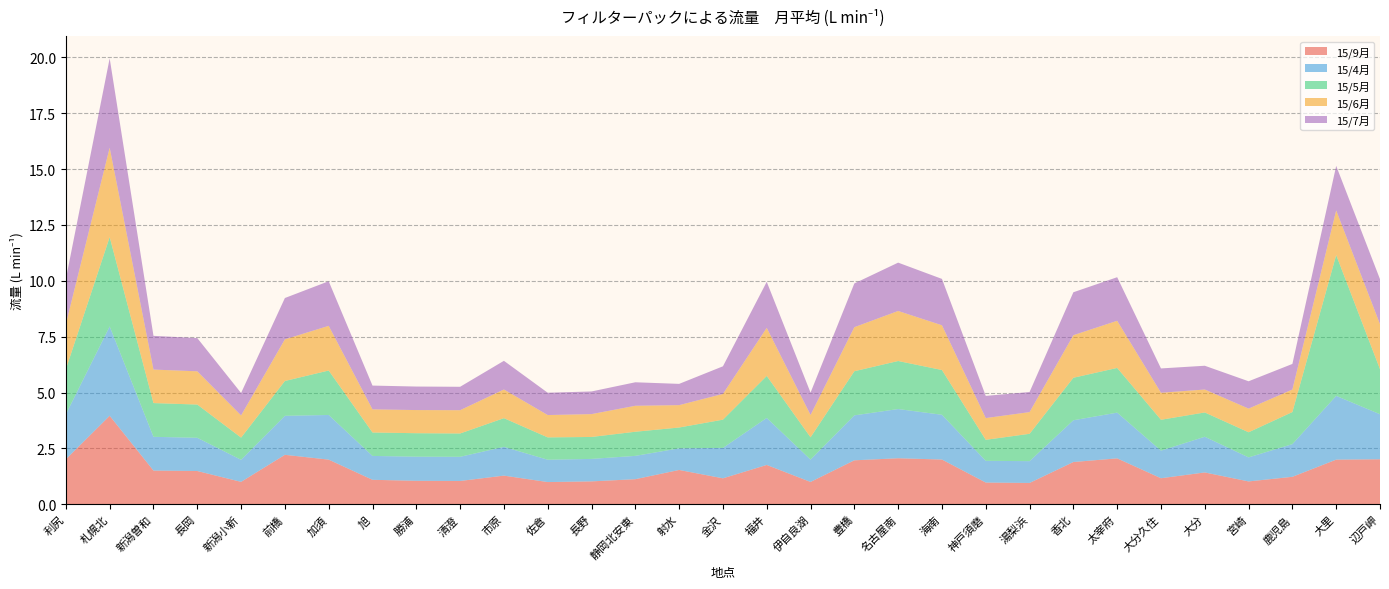

Reading right to left, what are all the values shown in this chart?

15/9月: 2.0	2.0	1.2	1.0	1.4	1.2	2.1	1.9	1.0	1.0	2.0	2.1	2.0	1.0	1.8	1.2	1.5	1.1	1.0	1.0	1.3	1.0	1.1	1.1	2.0	2.2	1.0	1.5	1.5	4.0	2.0
15/4月: 2.0	2.9	1.5	1.1	1.6	1.2	2.0	1.9	1.0	1.0	2.0	2.2	2.0	1.0	2.1	1.4	1.0	1.0	1.0	1.0	1.3	1.1	1.1	1.1	2.0	1.7	1.0	1.5	1.5	4.0	2.0
15/5月: 2.0	6.3	1.4	1.1	1.1	1.4	2.0	1.9	1.2	0.9	2.0	2.1	2.0	1.0	1.9	1.3	0.9	1.1	1.0	1.0	1.3	1.0	1.1	1.0	2.0	1.6	1.0	1.5	1.5	4.0	2.0
15/6月: 2.0	2.0	1.0	1.1	1.0	1.2	2.1	1.9	1.0	1.0	2.0	2.2	2.0	1.0	2.2	1.2	1.0	1.2	1.0	1.0	1.3	1.0	1.0	1.0	2.0	1.9	1.0	1.5	1.5	4.0	2.0
15/7月: 2.0	2.0	1.1	1.2	1.1	1.1	2.0	1.9	0.9	1.0	2.1	2.2	2.0	1.0	2.1	1.2	1.0	1.1	1.0	1.0	1.3	1.0	1.1	1.1	2.0	1.8	1.0	1.5	1.5	4.0	2.0